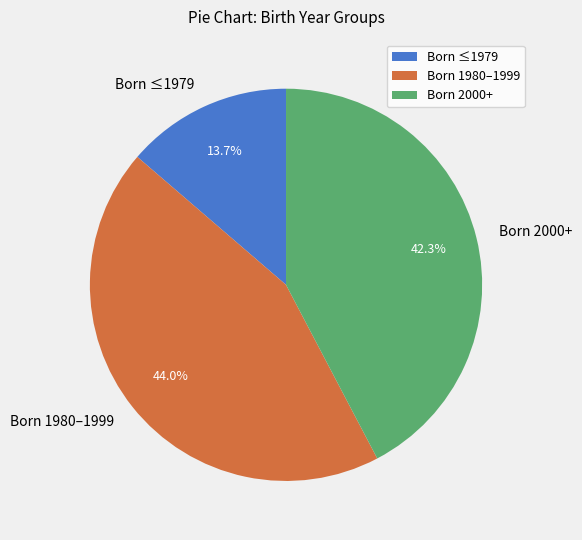

Which has a higher value, Born 2000+ or Born ≤1979?

Born 2000+